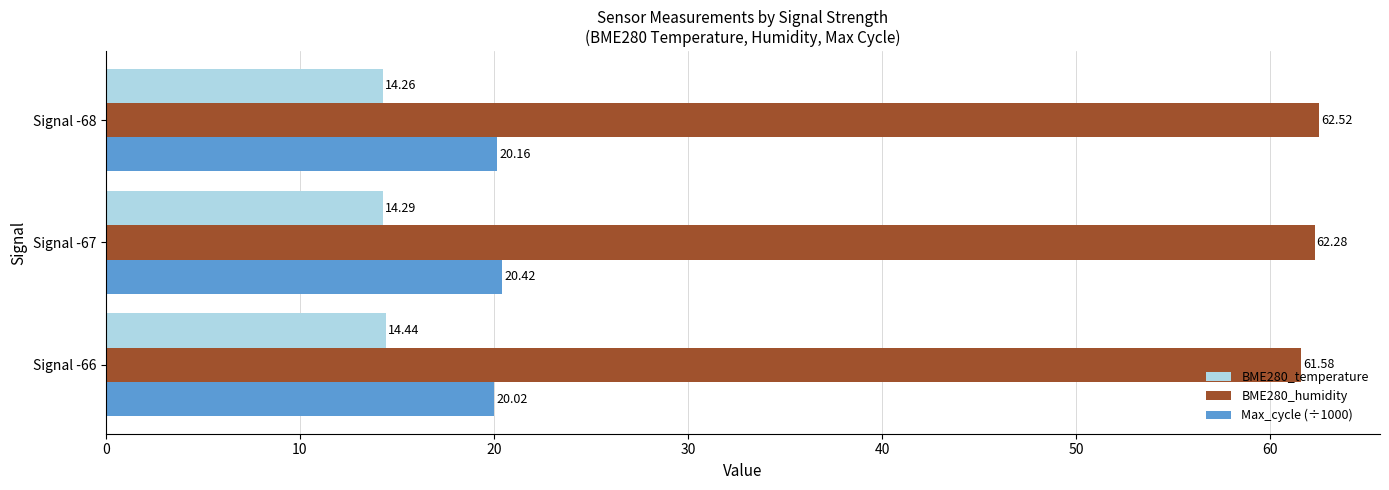

Between Signal -66 and Signal -67, which series saw the biggest shift?

BME280_humidity